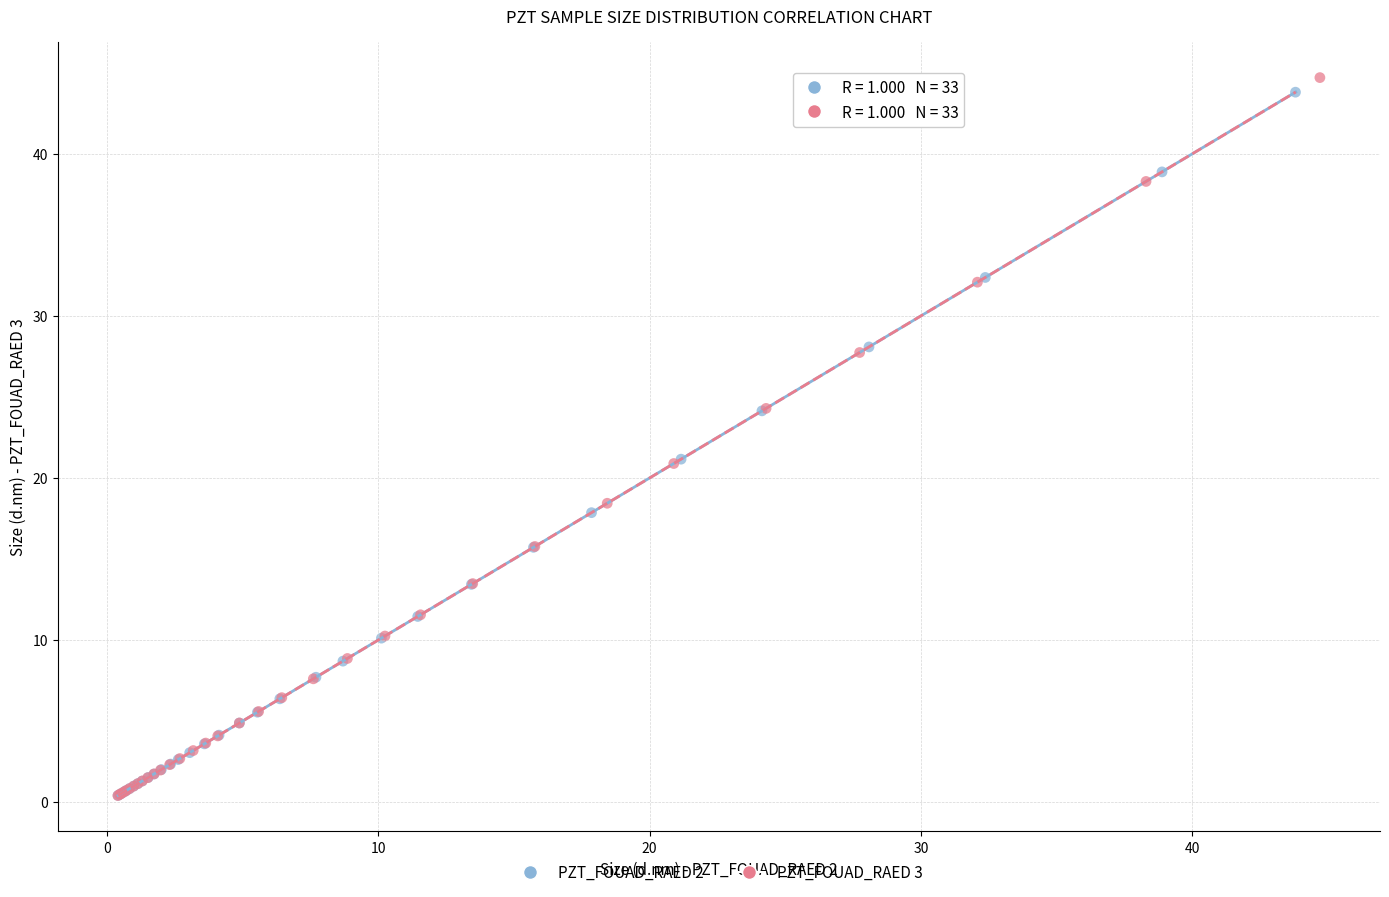

Which series has the widest spread of Y values?

PZT_FOUAD_RAED 3